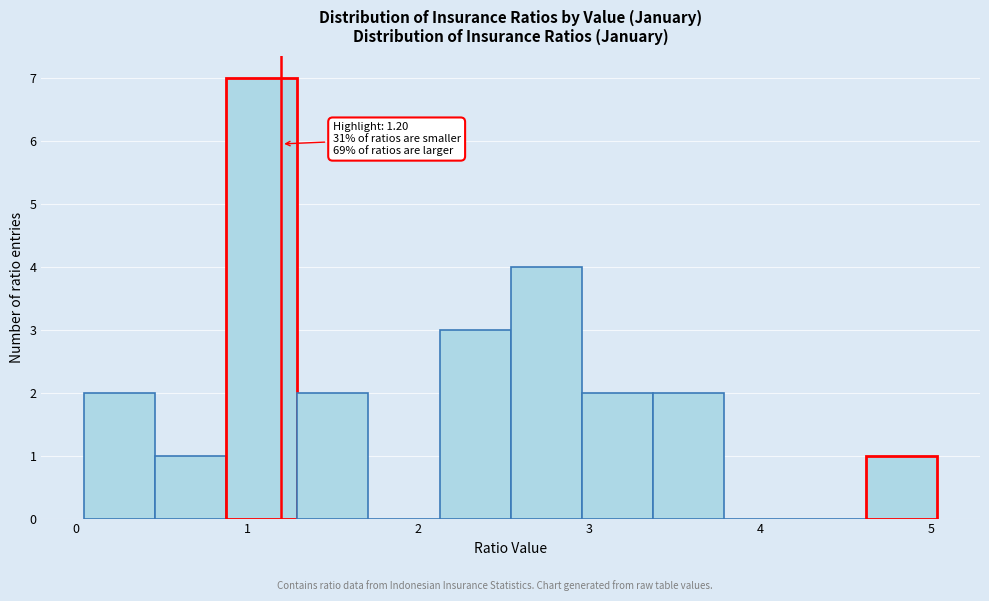

Over which range of the x-axis is the bar tallest?

0.9 to 1.3